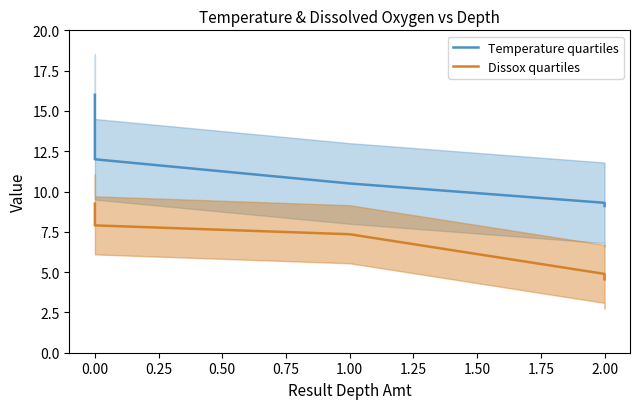

Which series has the largest total across all categories?

Temperature quartiles